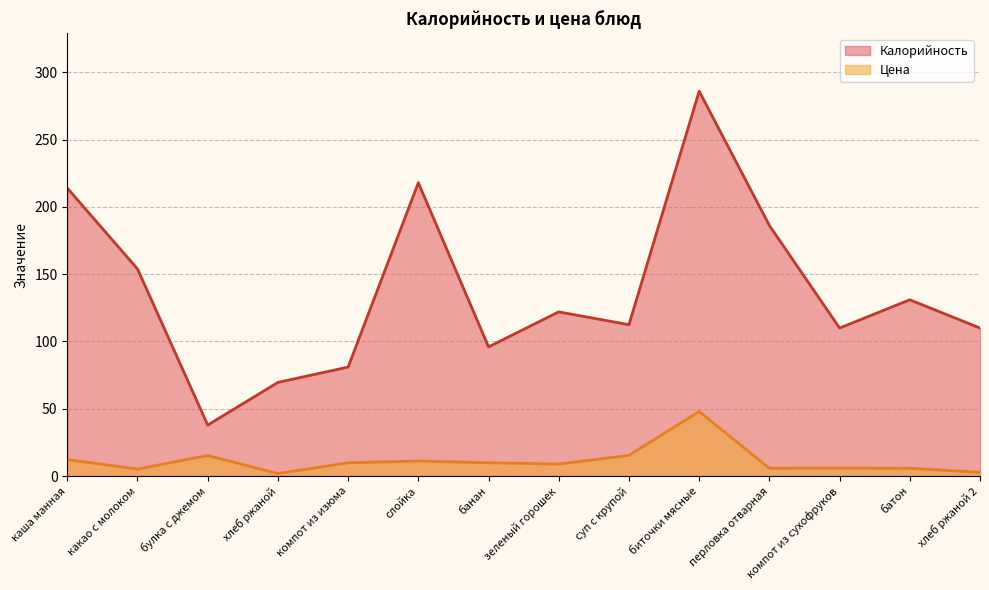

Which series has the largest range (max minus min)?

Калорийность